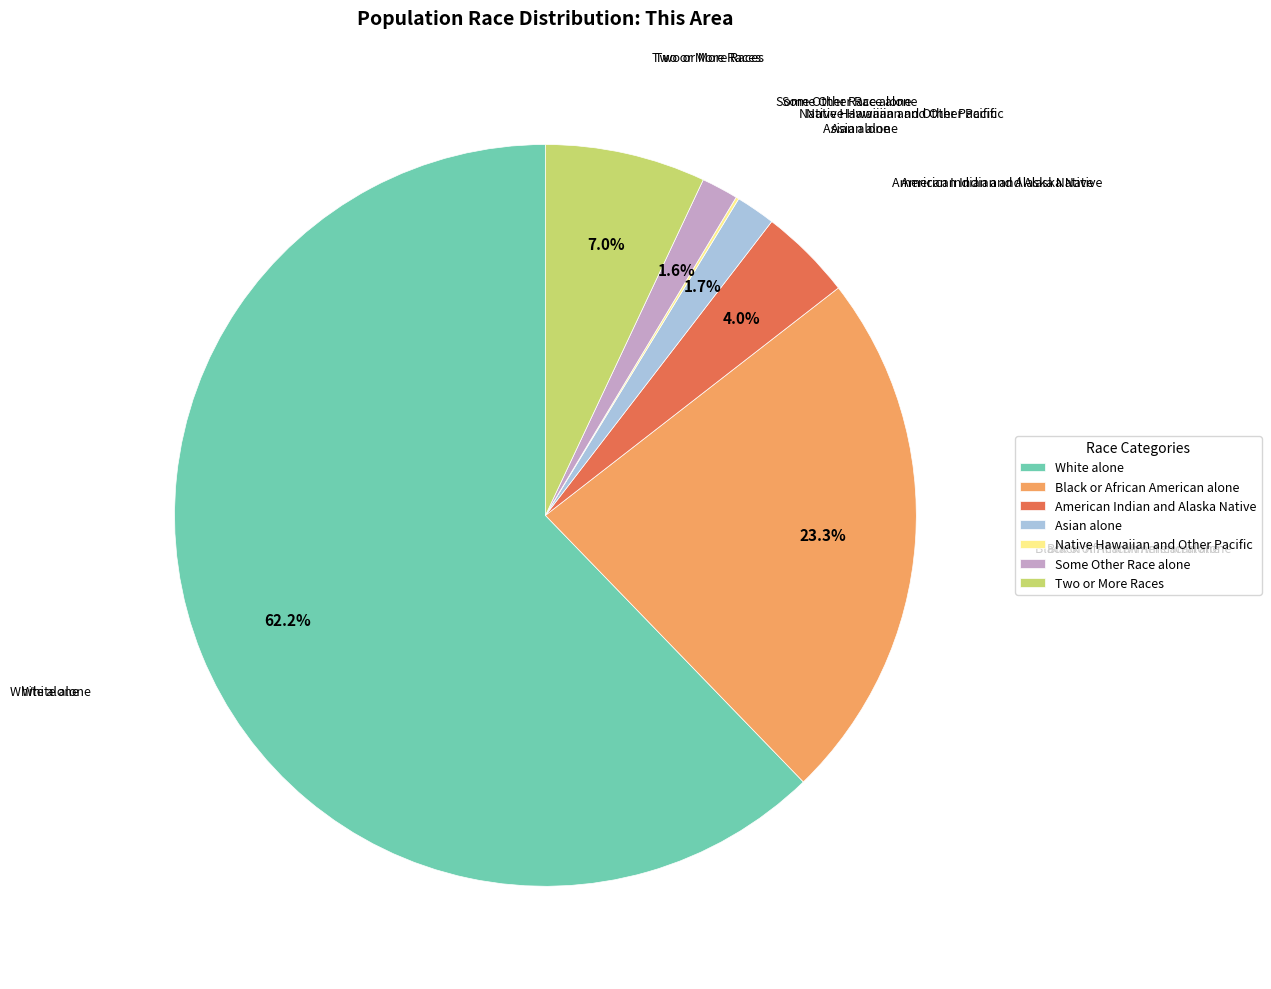

Which slice is the largest?

White alone